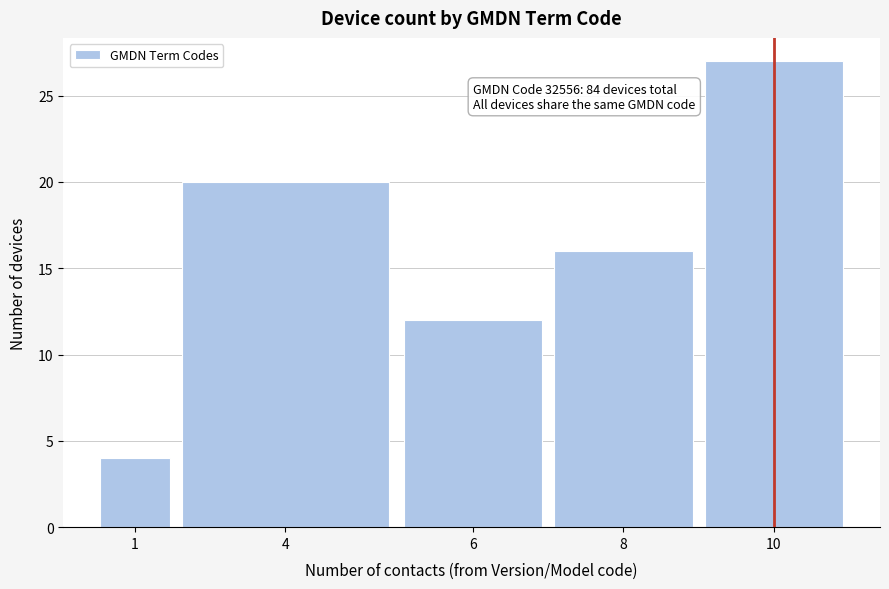

Reading right to left, transcribe all the data shown in this chart.

27	16	12	20	4